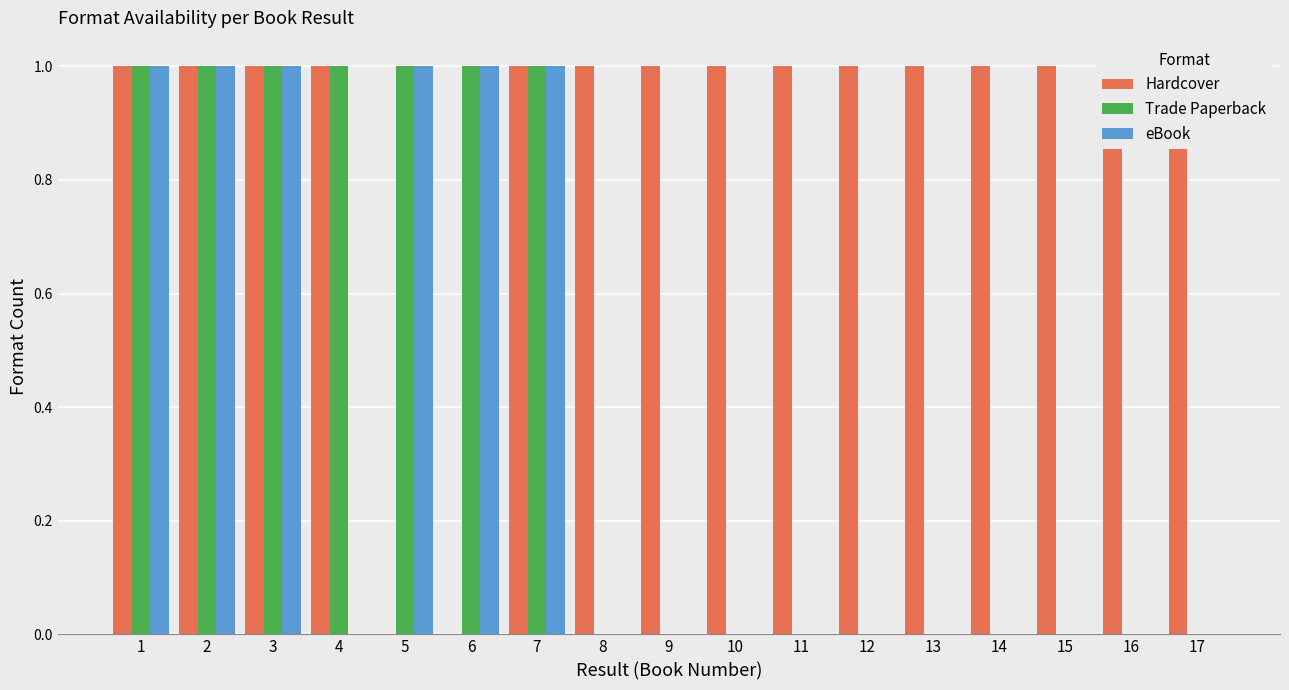

Which label corresponds to the largest value in the chart?

1